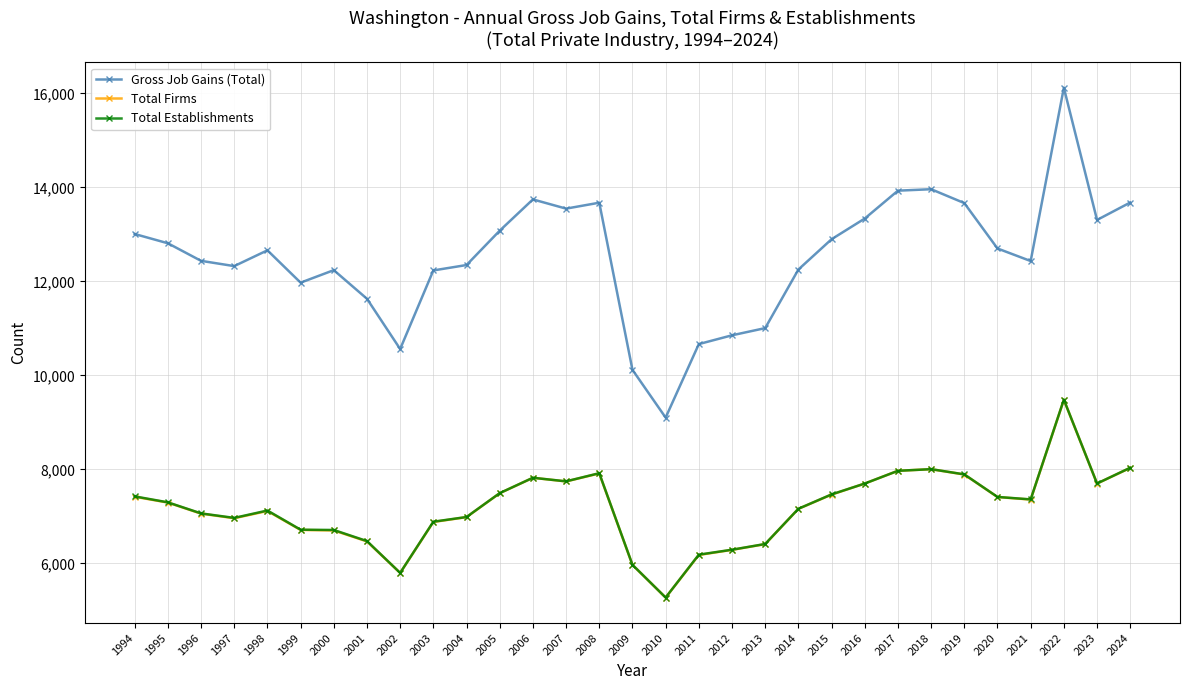

Which category has the highest value in the Total Firms series?

2022